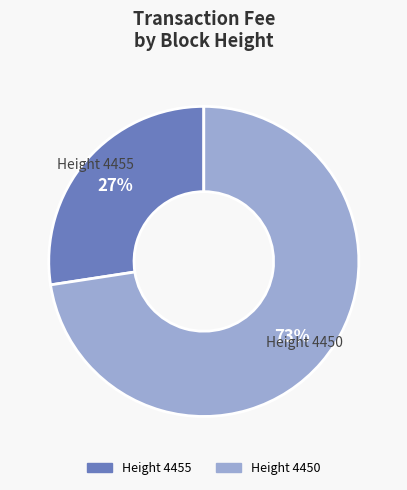

To the nearest percent, what is the average slice percentage?

50%